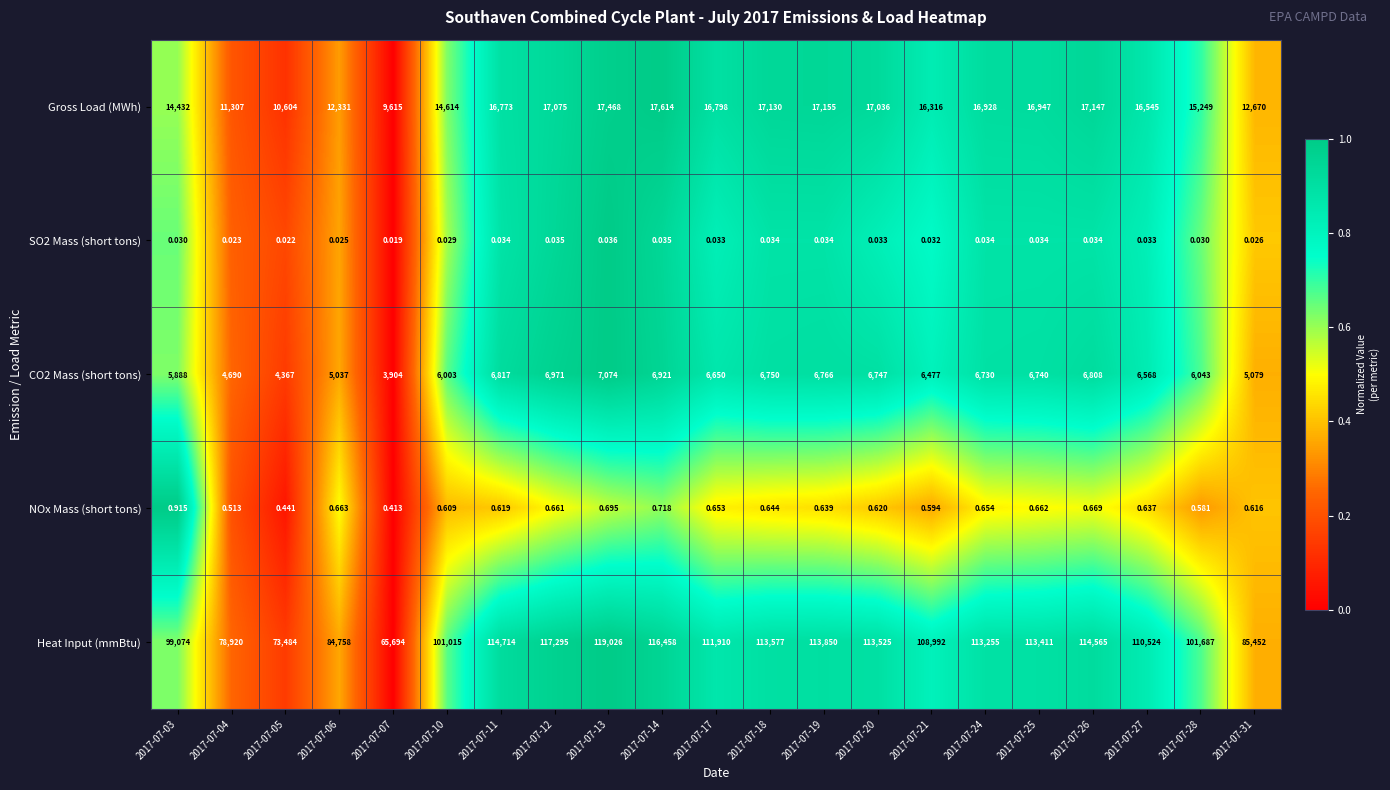

At how many categories does at least one series exceed 0?

21